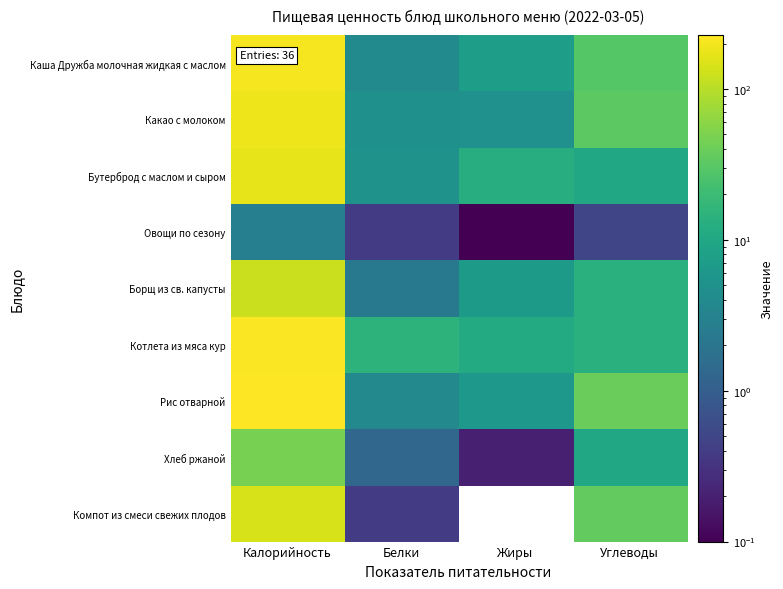

What is the greatest value displayed?

228.0